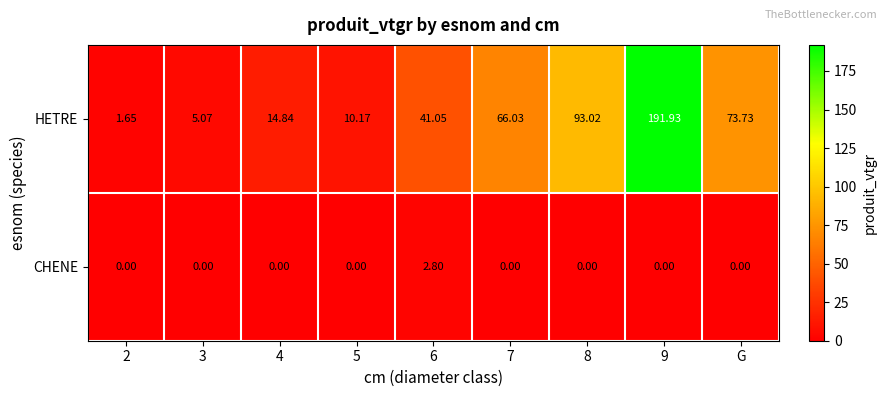

How many values in the HETRE series are below 41?

4